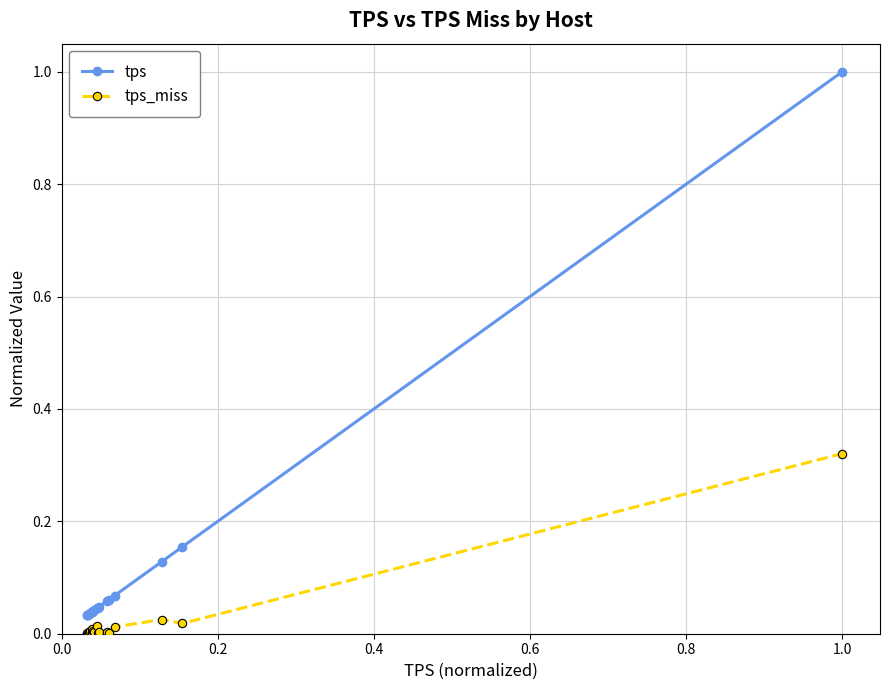

List the series in order of their overall mean, lowest first.

tps_miss, tps